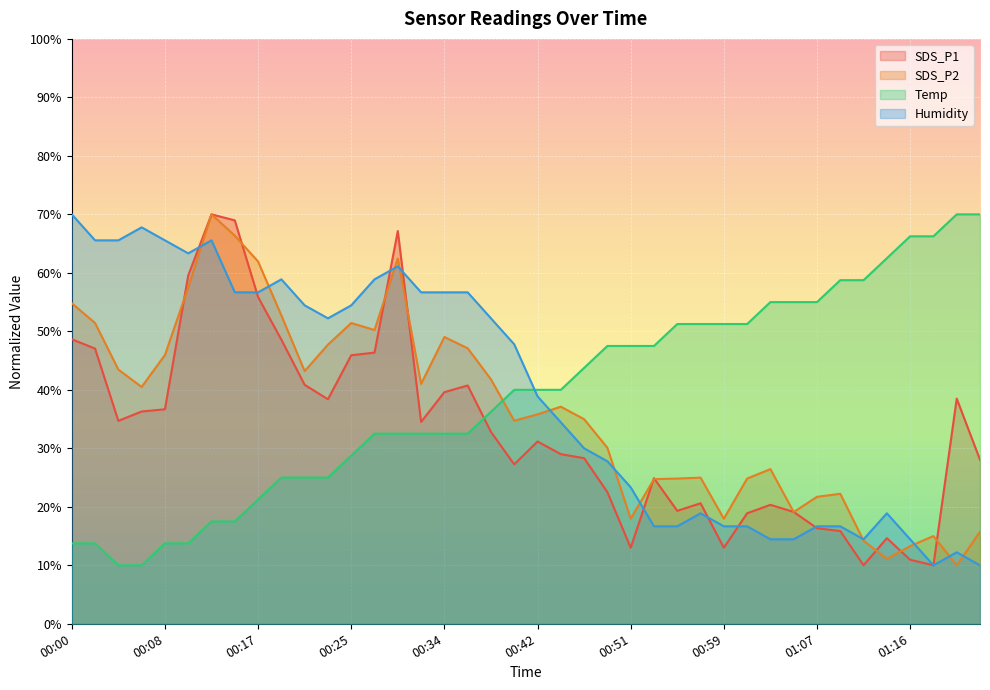

Where does the Humidity series first go above 47?

00:00